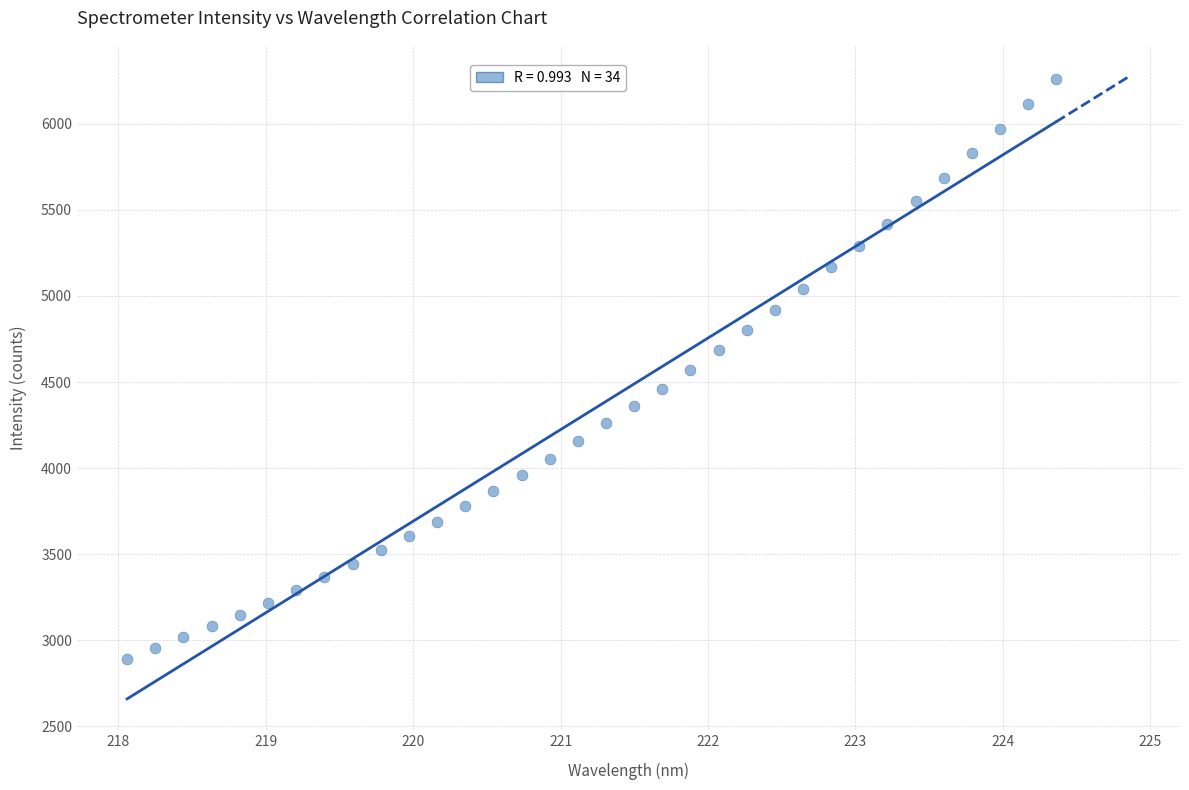

What is the range of X values (max minus min)?

6.3